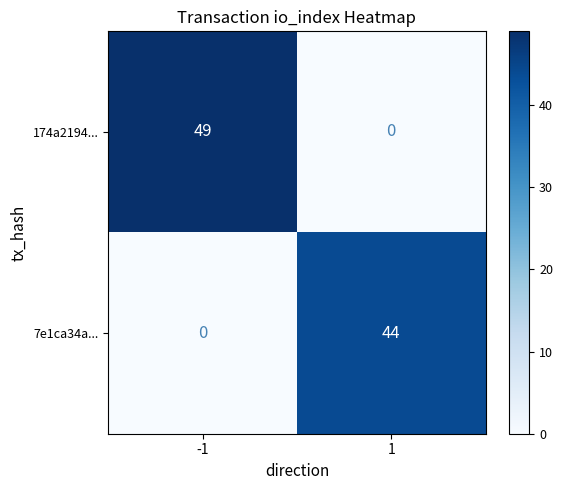

What is the highest value of the 7e1ca34a... series?

44